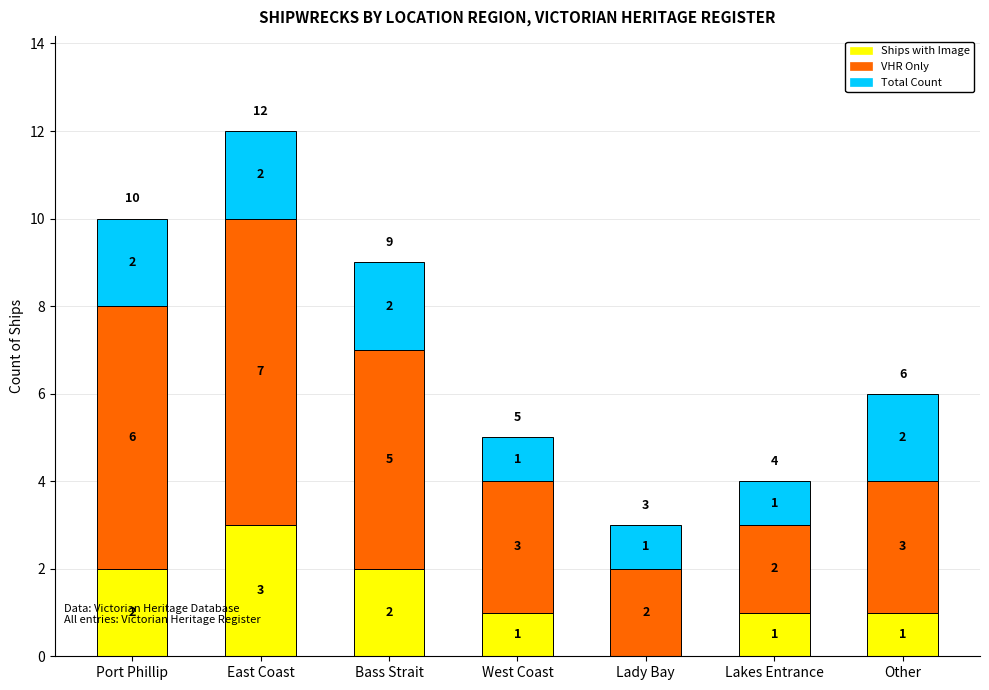

At which category is the sum across all series the highest?

East Coast